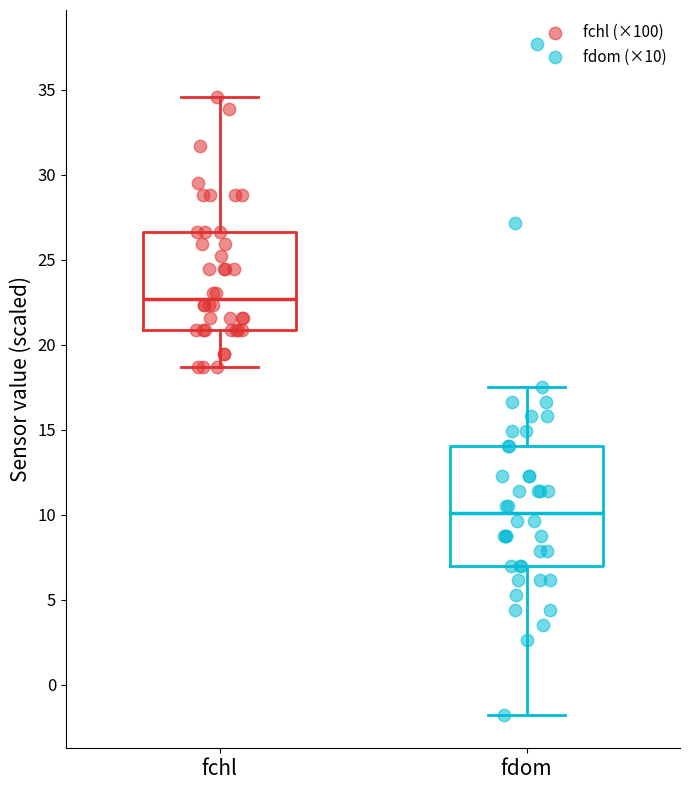

Reading left to right, read every box against the y-axis: the position of its median line, the range the box covers, and the ends of its whiskers. The values are not printed on the chart, so give them approximately, as read against the axis.

fchl: median 22.5, box 21.0 to 26.5, whiskers 18.5 to 34.5
fdom: median 10.0, box 7.0 to 14.0, whiskers -2.0 to 17.5